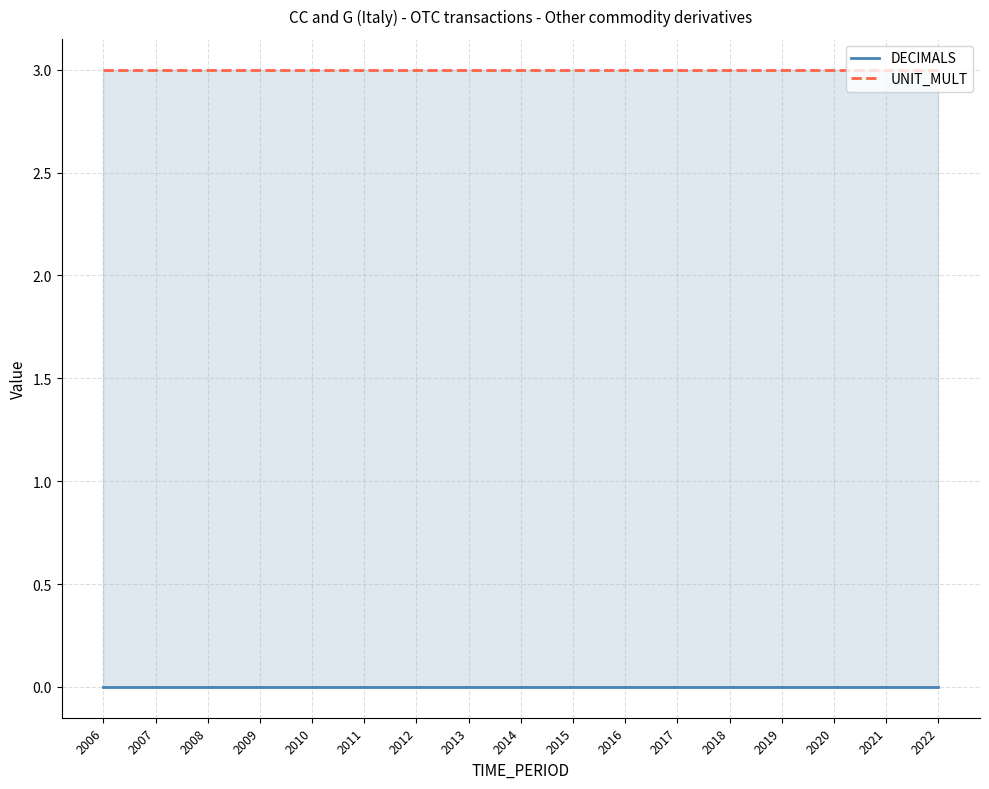

Reading left to right, transcribe all the data shown in this chart.

DECIMALS: 2006=0	2007=0	2008=0	2009=0	2010=0	2011=0	2012=0	2013=0	2014=0	2015=0	2016=0	2017=0	2018=0	2019=0	2020=0	2021=0	2022=0
UNIT_MULT: 2006=3	2007=3	2008=3	2009=3	2010=3	2011=3	2012=3	2013=3	2014=3	2015=3	2016=3	2017=3	2018=3	2019=3	2020=3	2021=3	2022=3